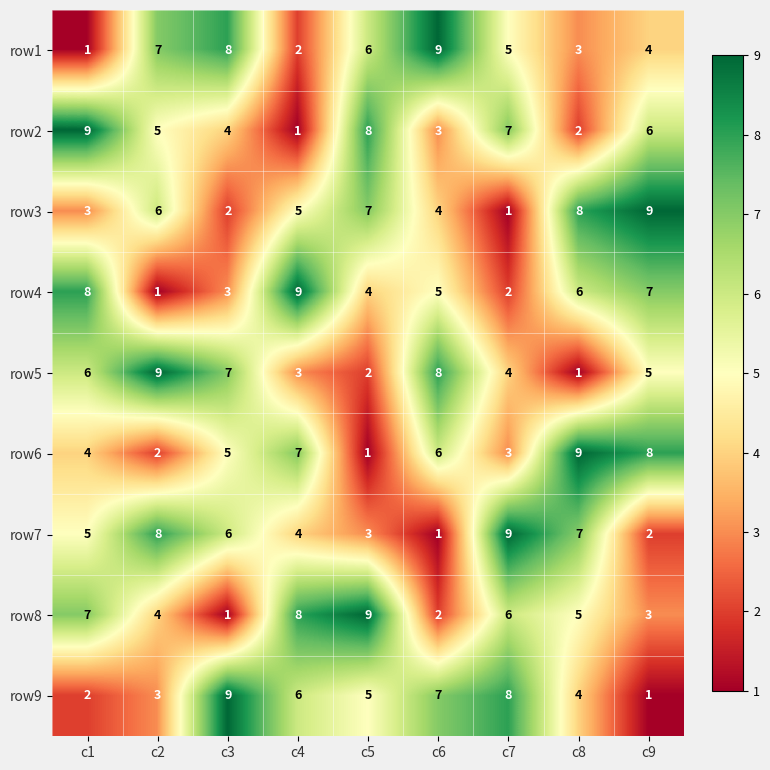

What is the spread (max minus min) of values at c5?

8